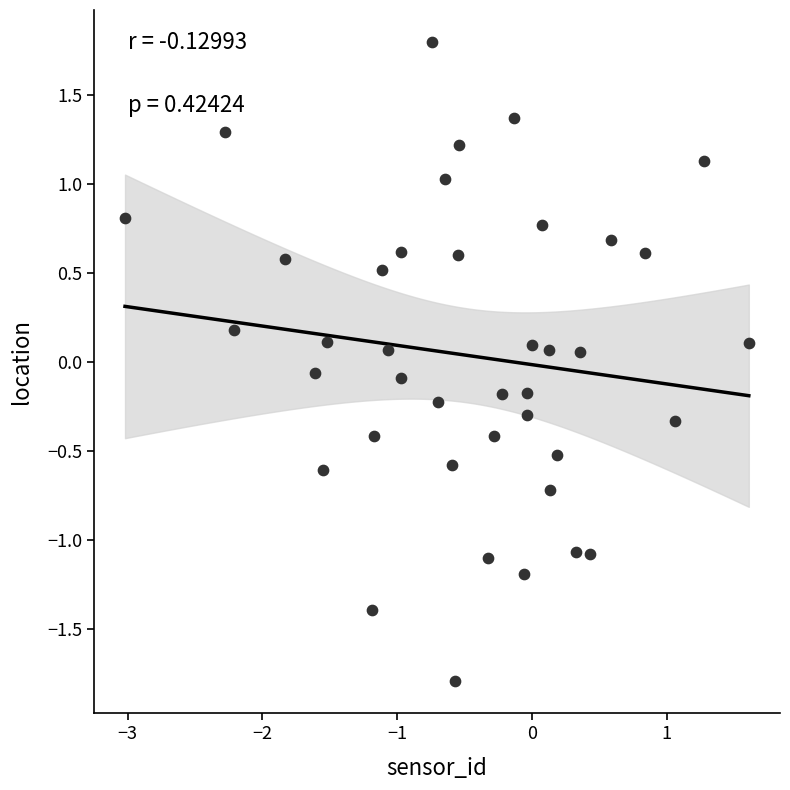

What is the range of Y values (max minus min)?

3.6